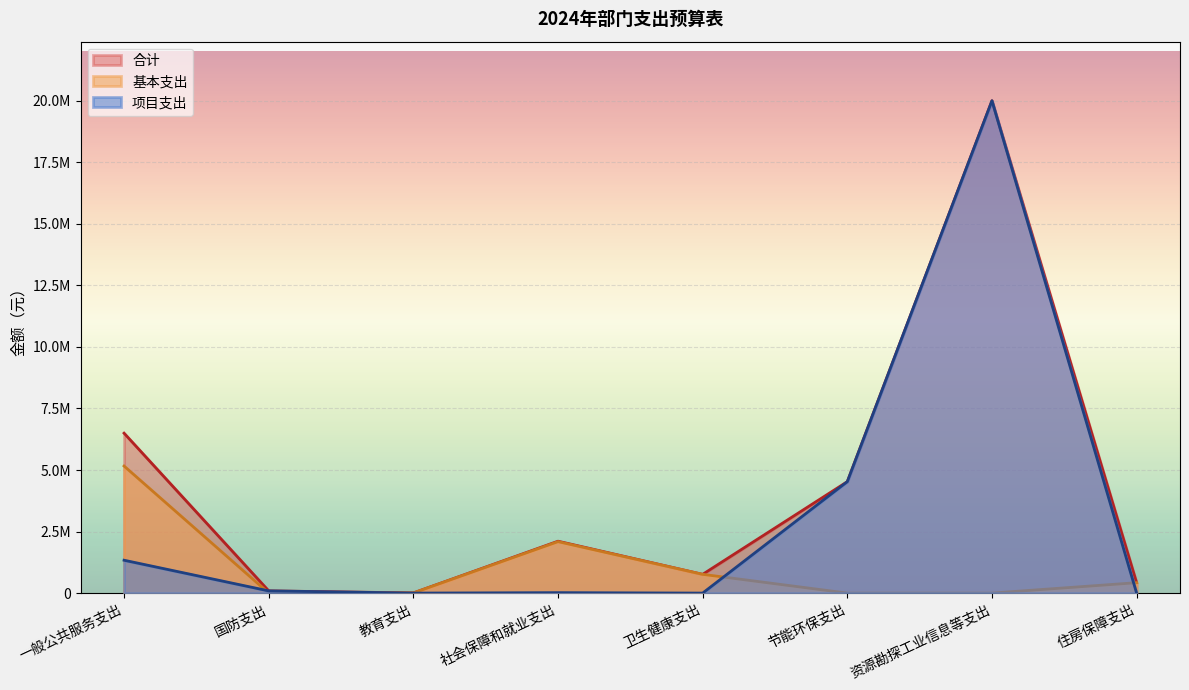

True or false: 合计 and 基本支出 cross at least once.

False